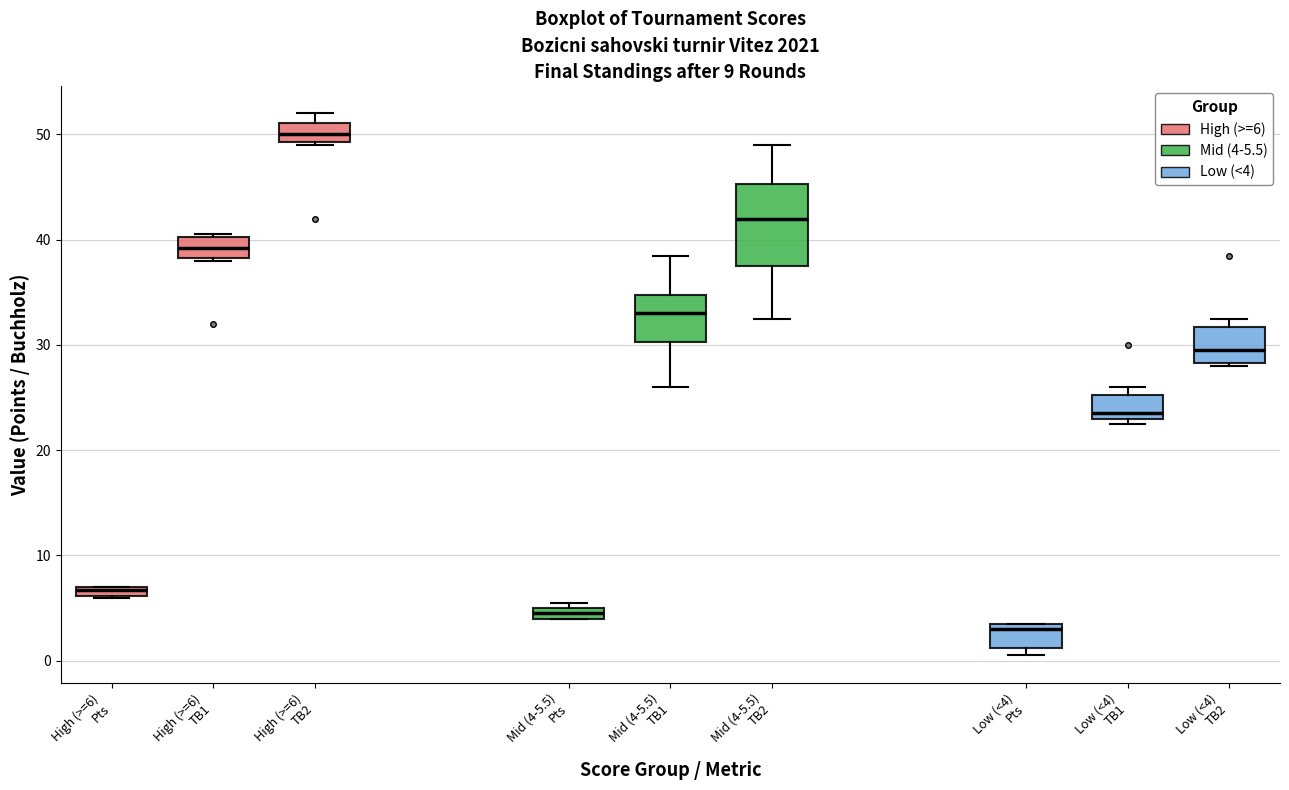

Which box has the highest median line?

High (>=6) TB2